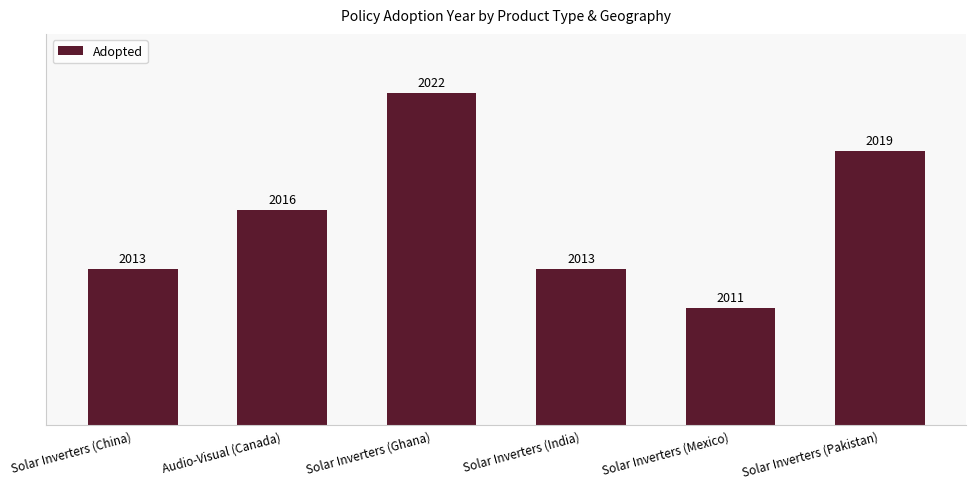

What is the change in value from Solar Inverters (Ghana) to Solar Inverters (Mexico)?

-11